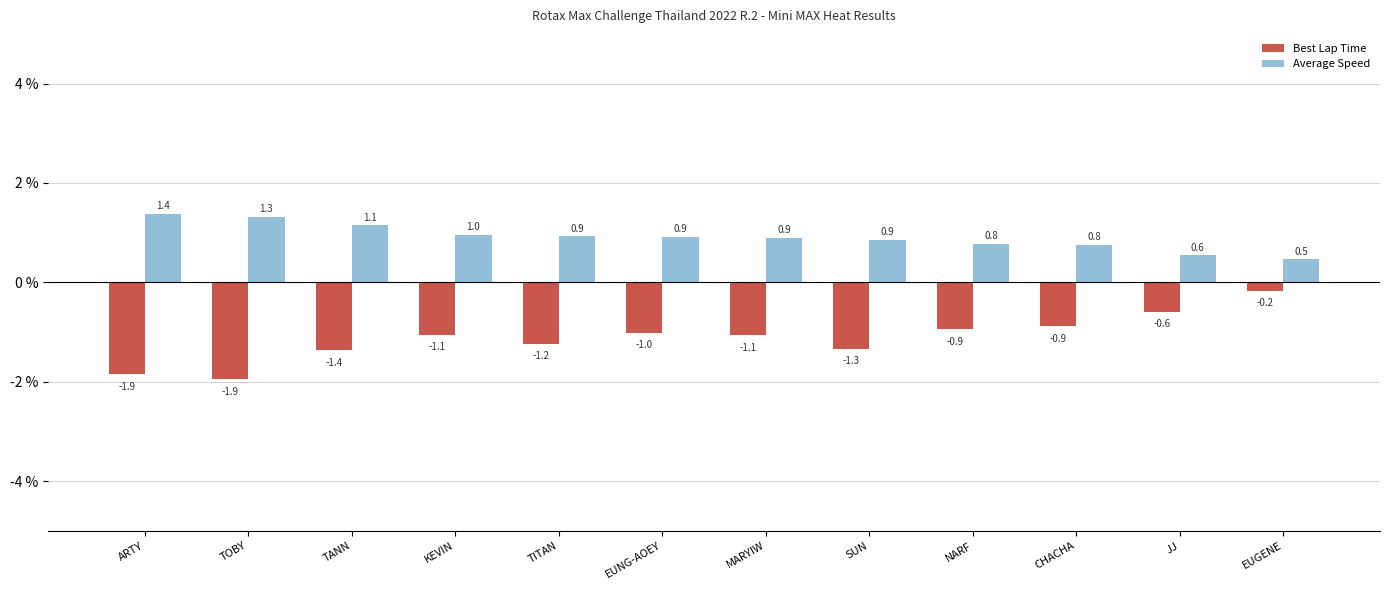

Reading right to left, what are all the values shown in this chart?

Best Lap Time: EUGENE=-0.2	JJ=-0.6	CHACHA=-0.9	NARF=-0.9	SUN=-1.3	MARYIW=-1.1	EUNG-AOEY=-1.0	TITAN=-1.2	KEVIN=-1.1	TANN=-1.4	TOBY=-1.9	ARTY=-1.9
Average Speed: EUGENE=0.5	JJ=0.6	CHACHA=0.8	NARF=0.8	SUN=0.9	MARYIW=0.9	EUNG-AOEY=0.9	TITAN=0.9	KEVIN=1.0	TANN=1.1	TOBY=1.3	ARTY=1.4